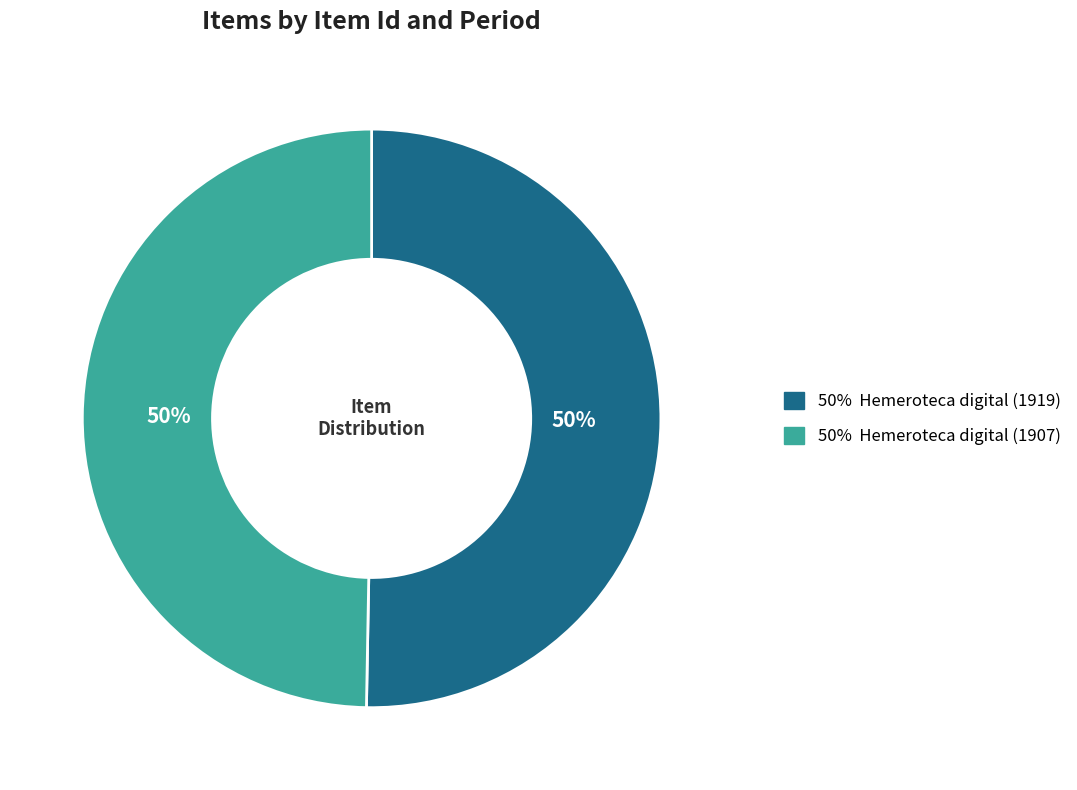

What is the smallest slice in the pie chart?

Hemeroteca digital (1907)